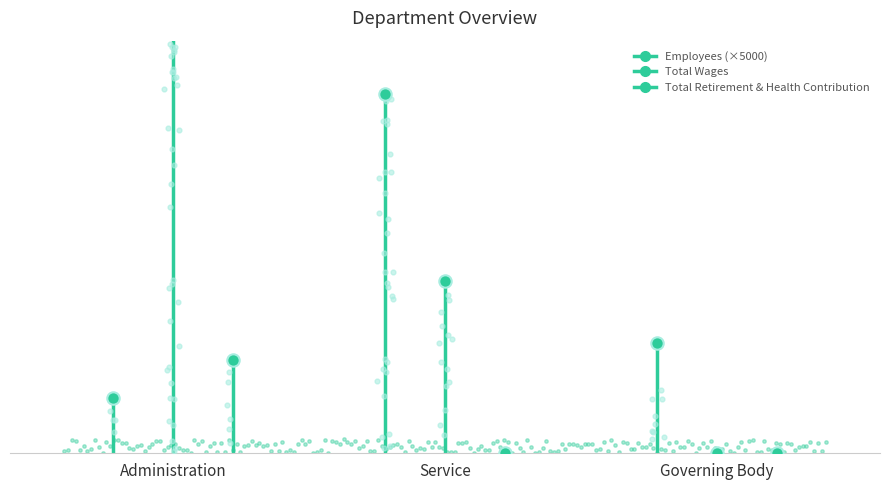

Which series has the widest spread of Y values?

Total Wages